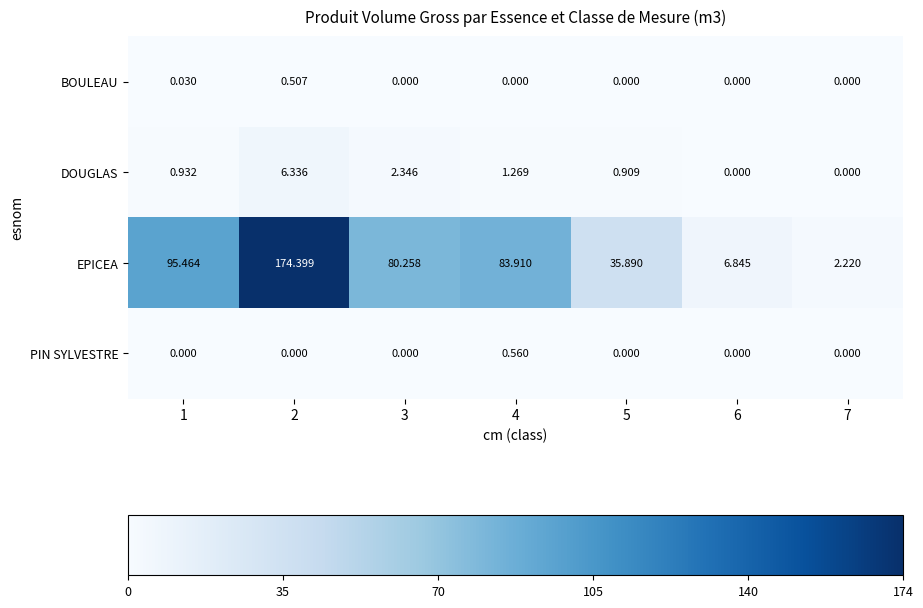

What is the total value across all series at 3?

82.6